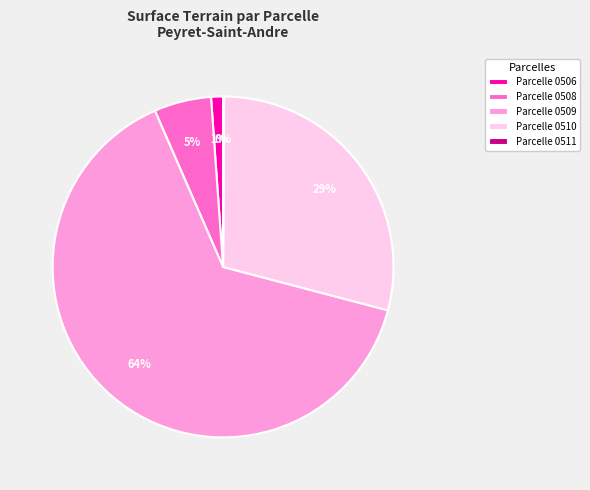

True or false: Parcelle 0508 accounts for 17% of the total.

False